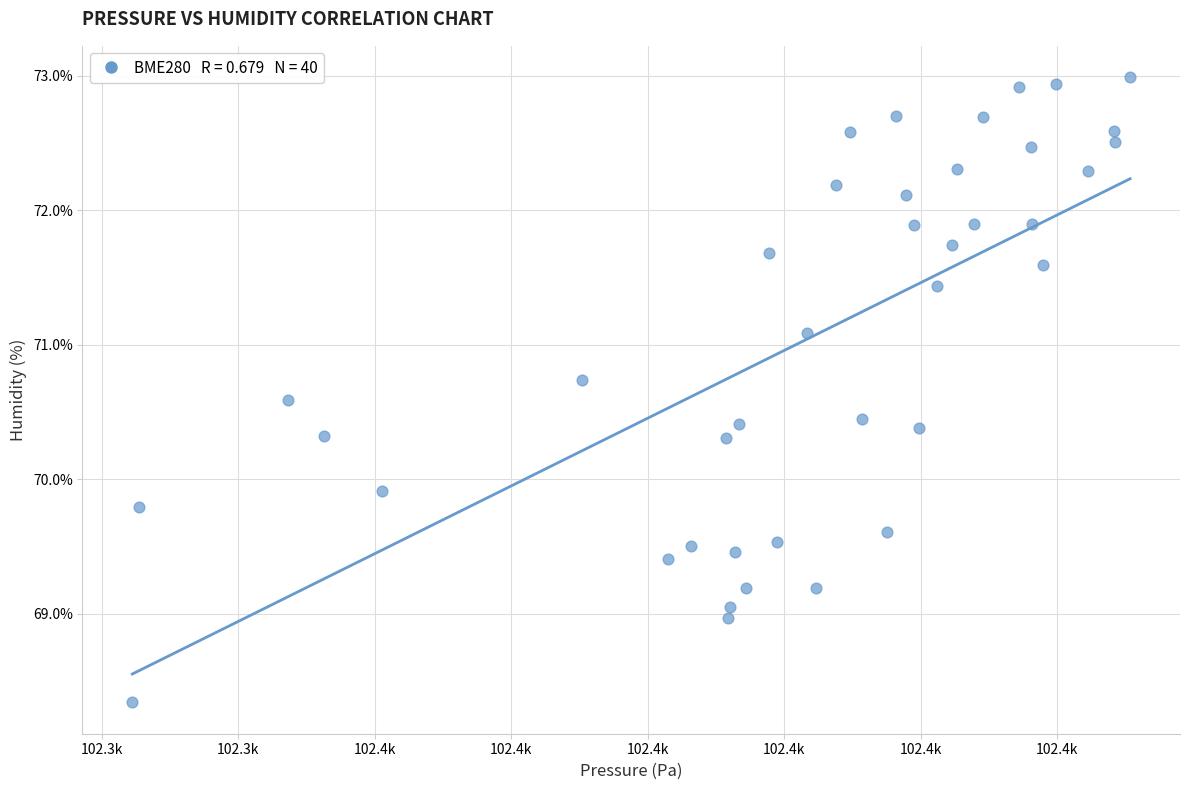

What is the range of X values (max minus min)?

73.1